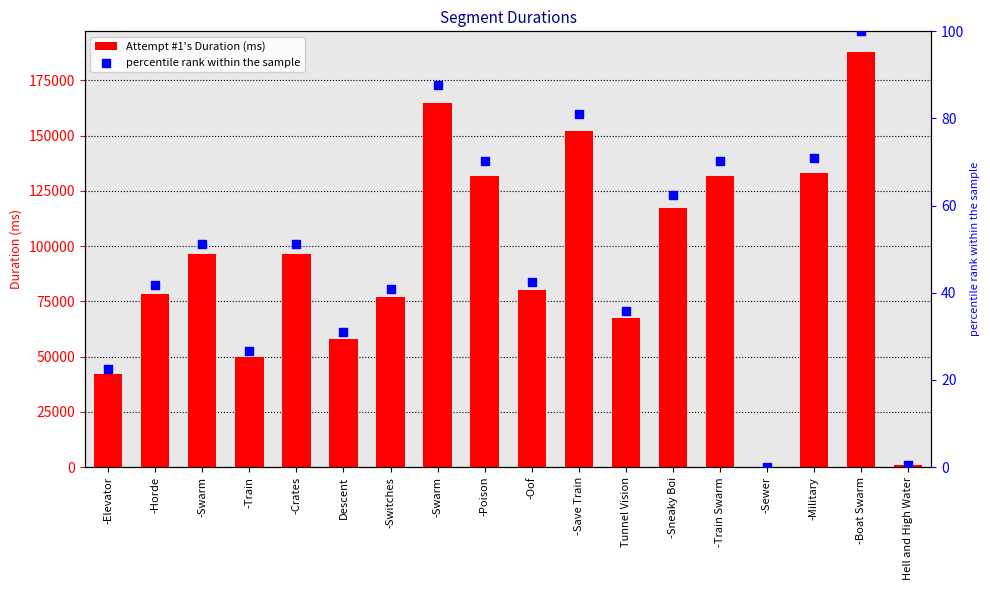

At which category is the sum across all series the highest?

-Boat Swarm